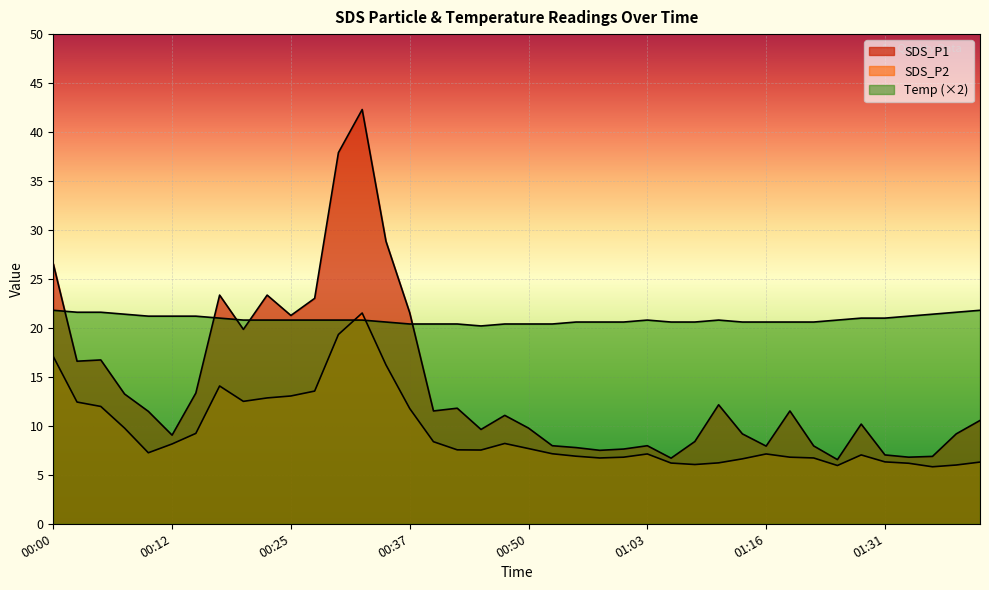

What is the label of the 9th point from the left?

00:19